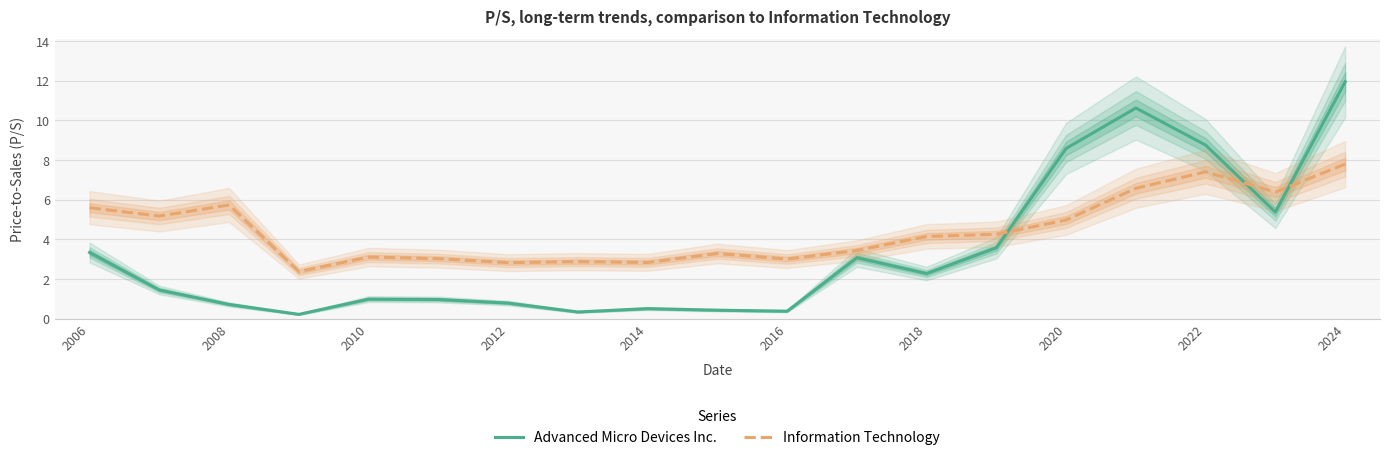

At which label does Information Technology first exceed 4?

2006